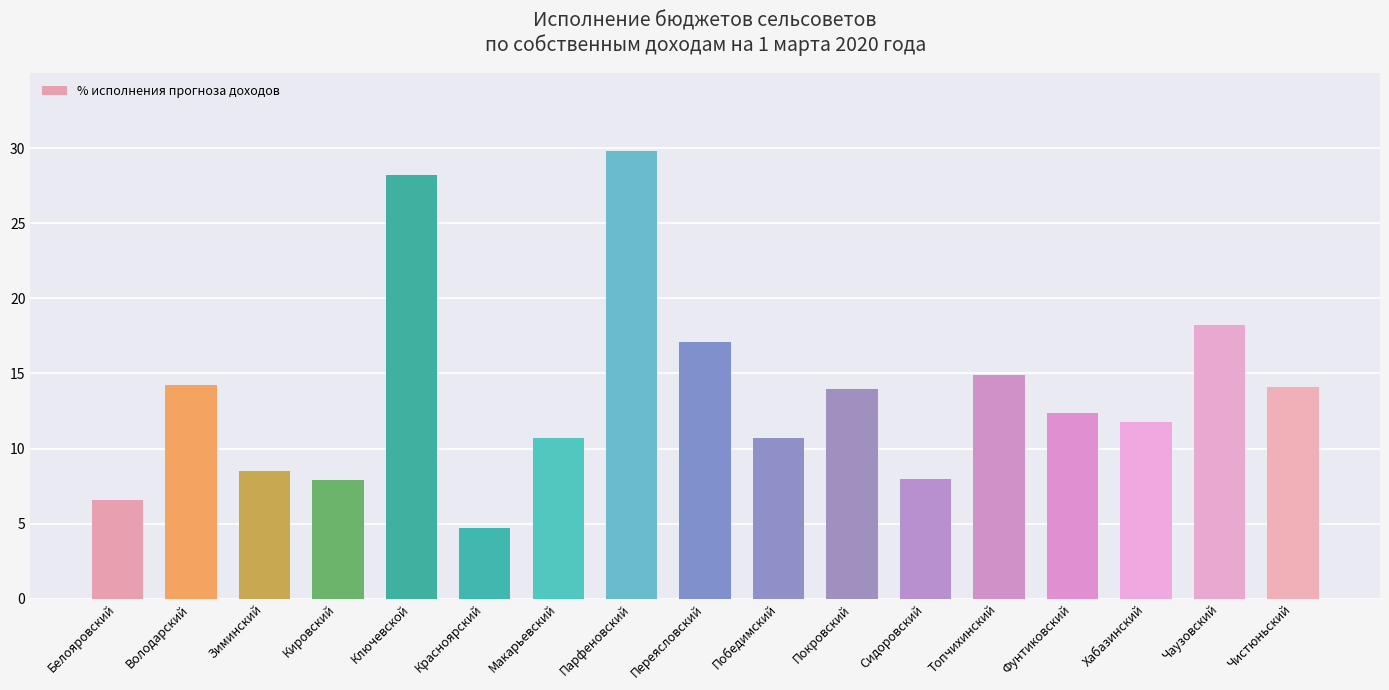

What is the approximate value at Парфеновский?

29.8